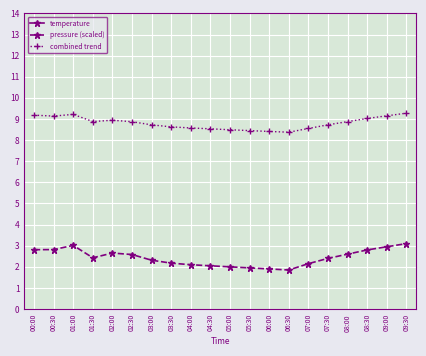

List the series in order of their overall mean, lowest first.

pressure (scaled), combined trend, temperature